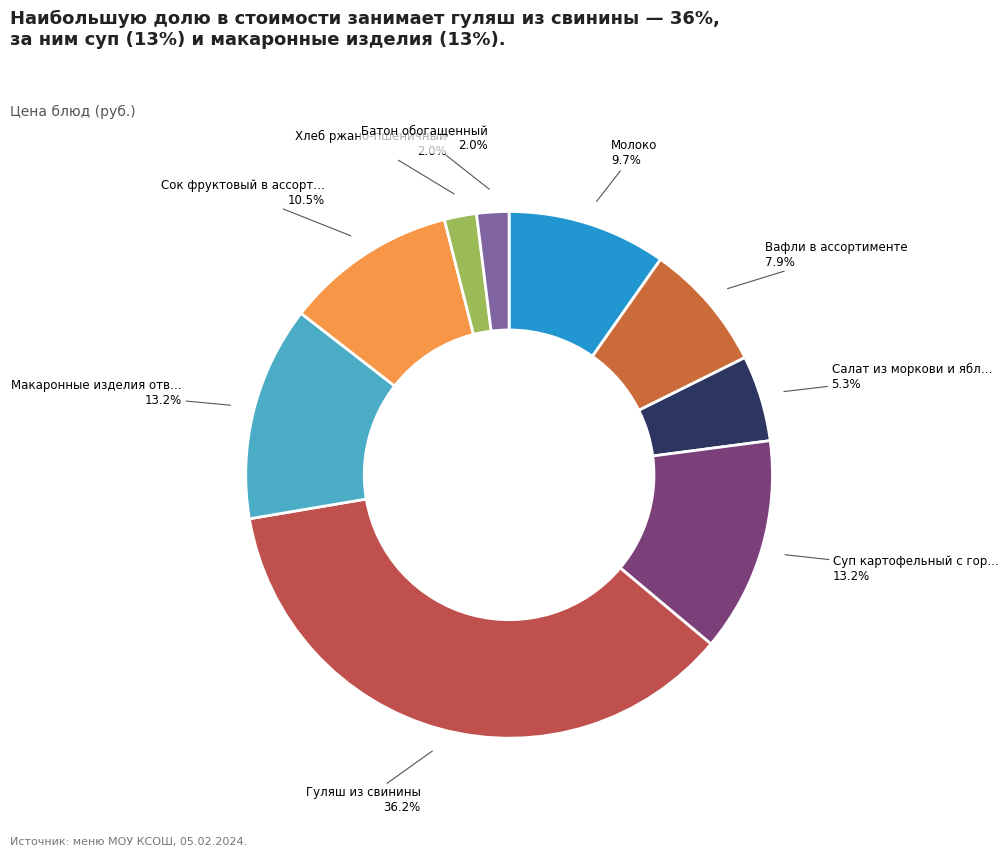

How many segments does this pie chart have?

9